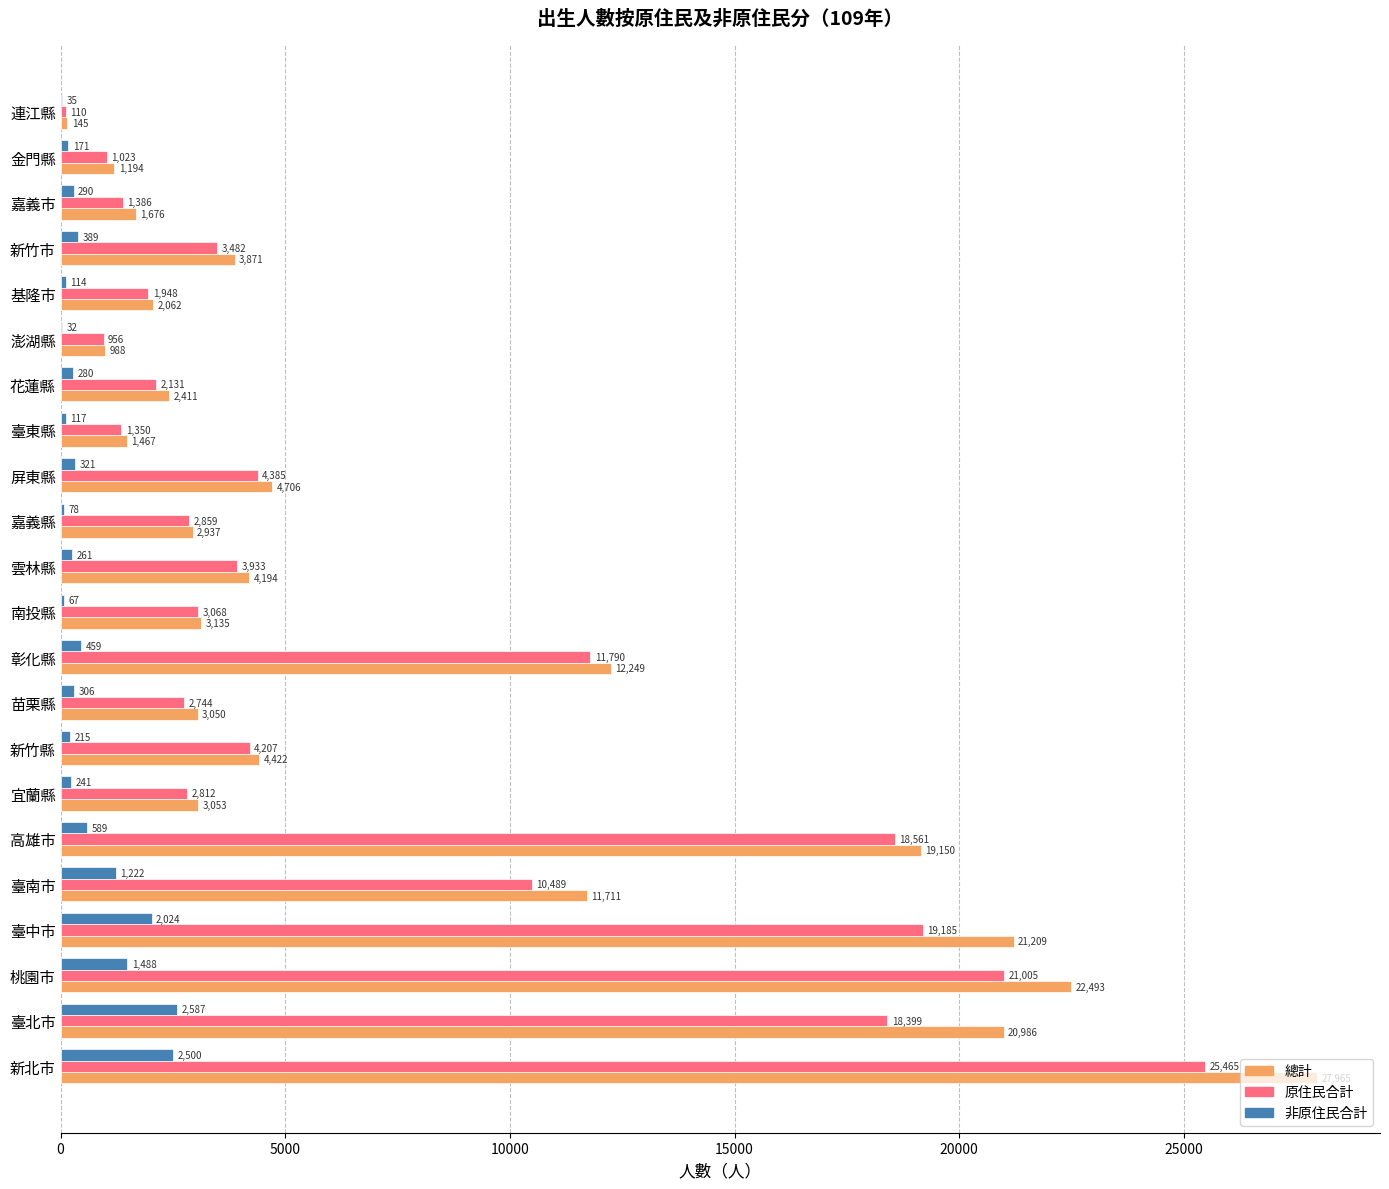

Is the value of 總計 at 苗栗縣 greater than the value of 非原住民合計 at 南投縣?

Yes